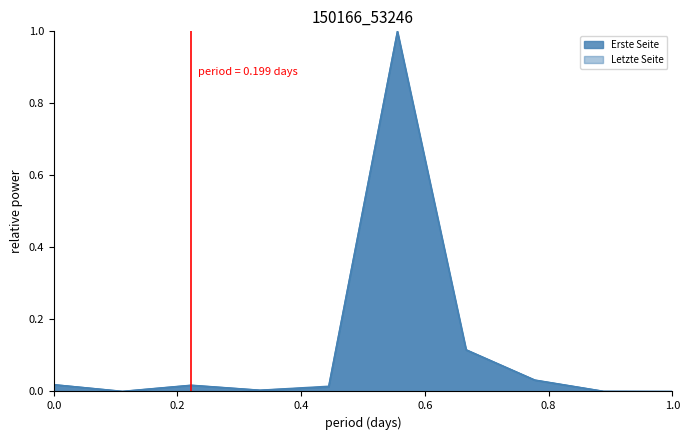

True or false: Letzte Seite has more than 2 interior local peaks.

False